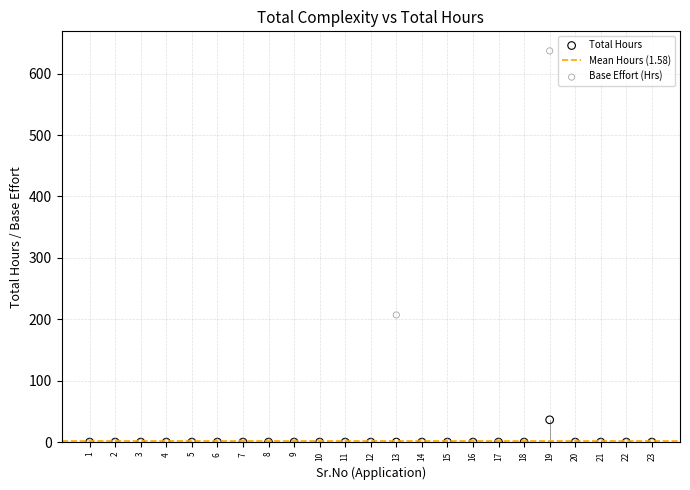

Across all series, what Y value is closest to 318?

207.0